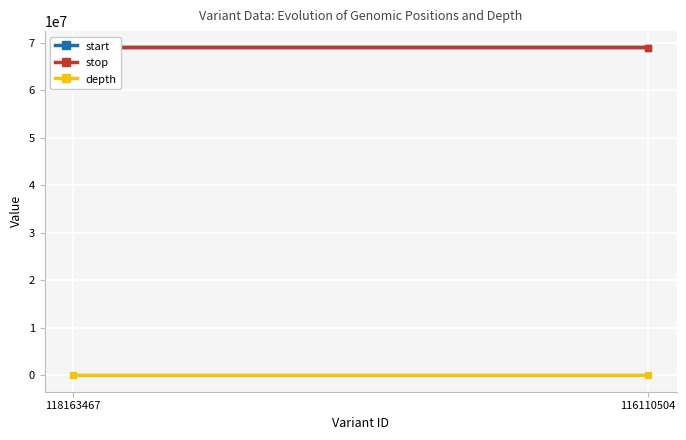

What is the minimum value shown in the chart?

10